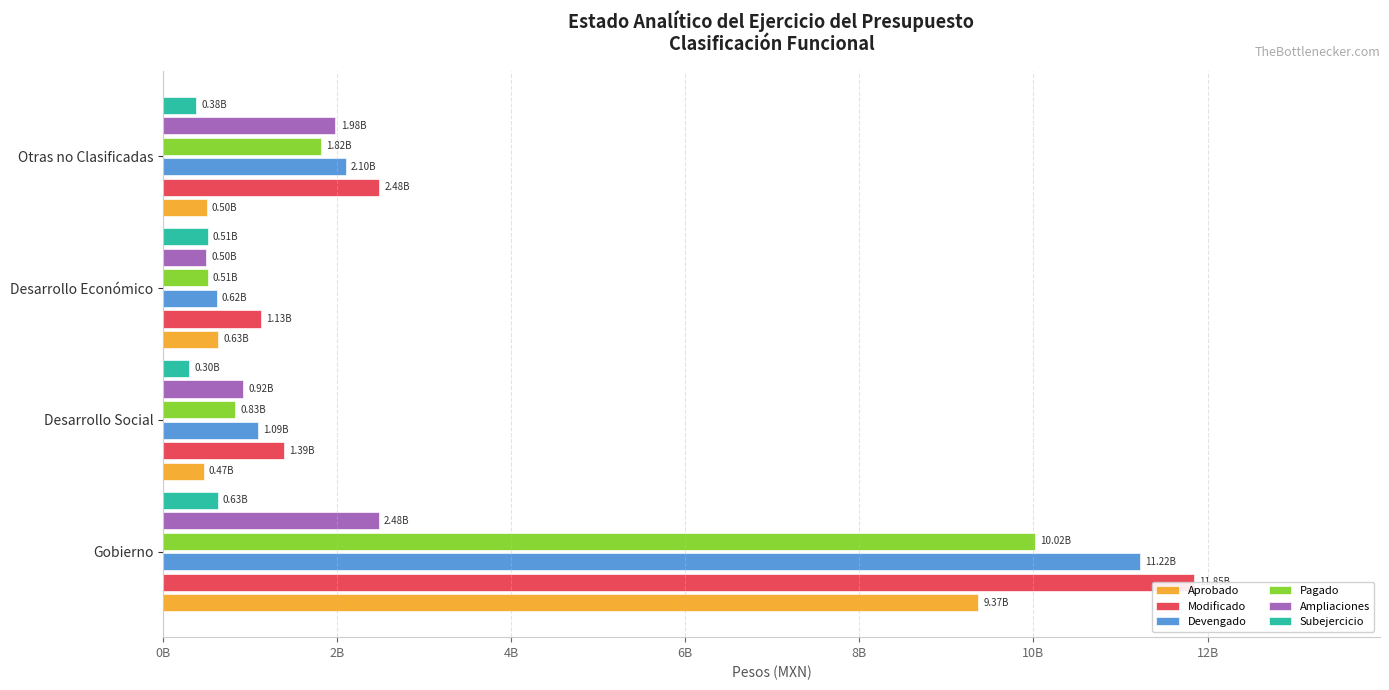

At how many categories does at least one series exceed 3290801139?

1